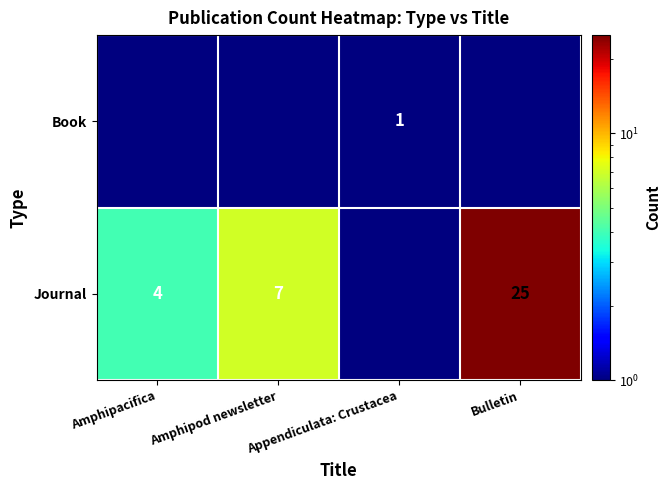

True or false: Journal has a value of 4.0 at Amphipacifica.

True